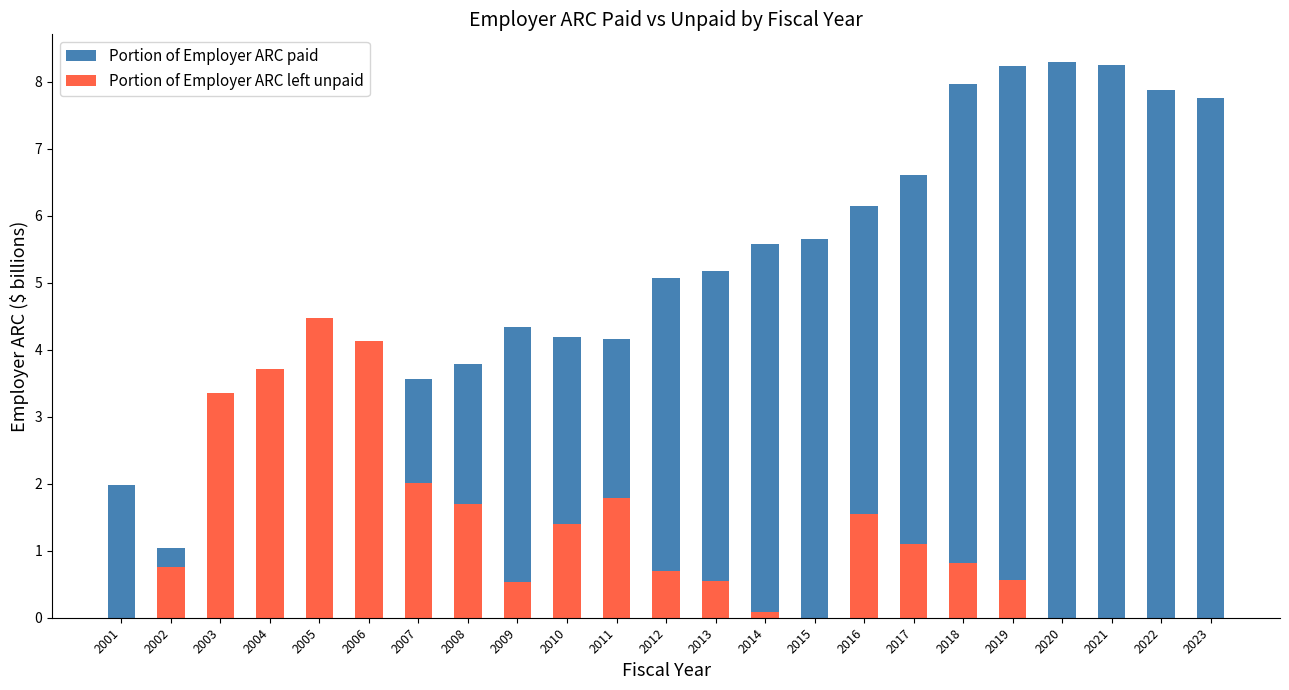

At which category is the sum across all series the highest?

2019